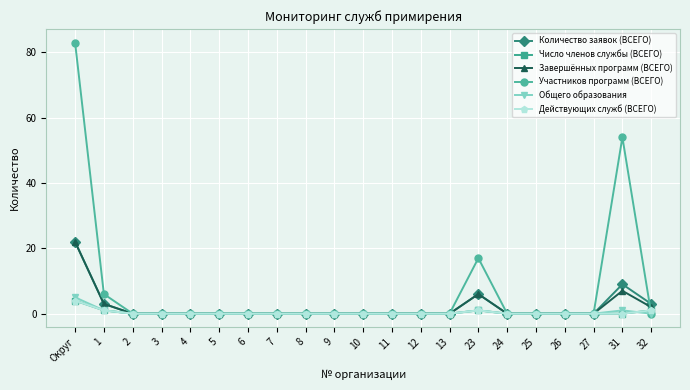

Is this an area chart (filled region under the line)?

No